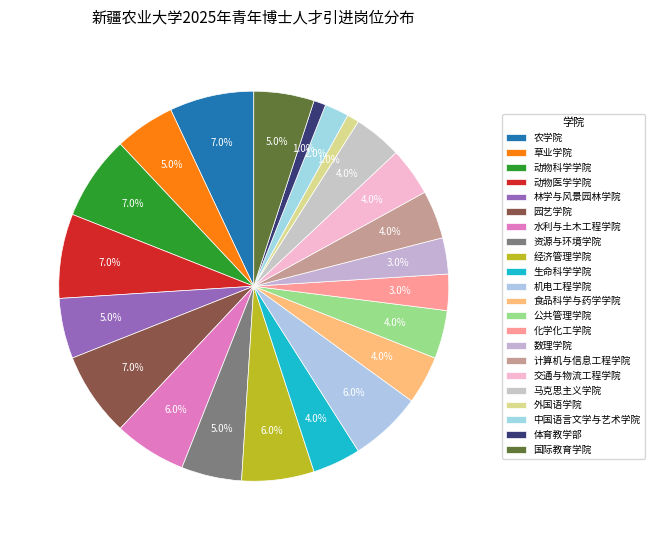

Count the number of slices in the pie.

22